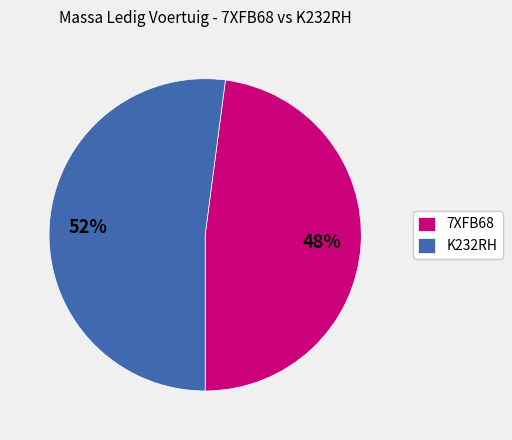

Combined, do K232RH and 7XFB68 account for over 50%?

Yes